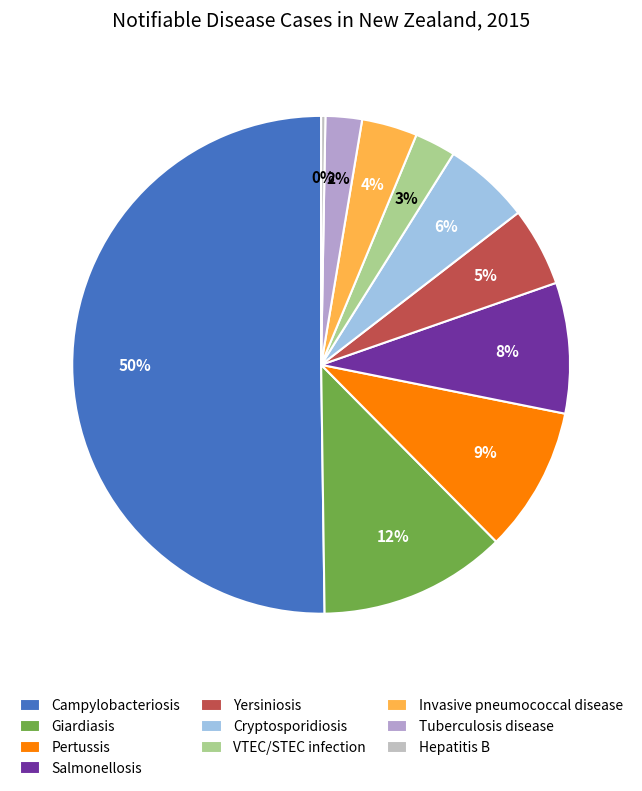

What is the change in value from Pertussis to Invasive pneumococcal disease?

-721